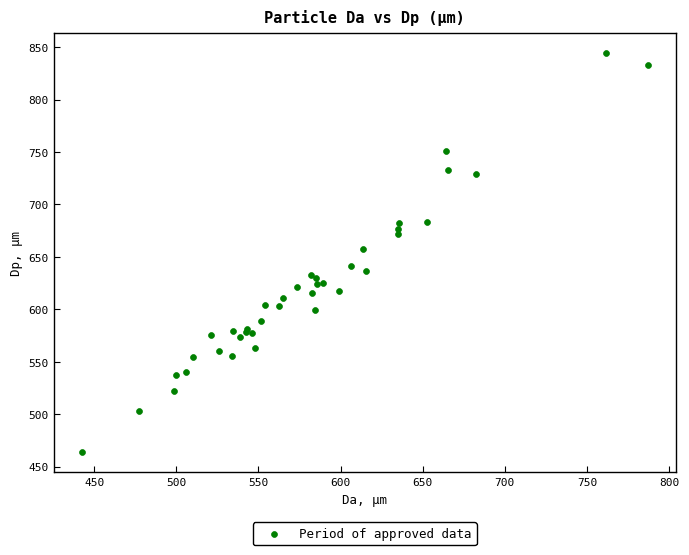

What Y value in the scatter plot is closest to 653?

658.0